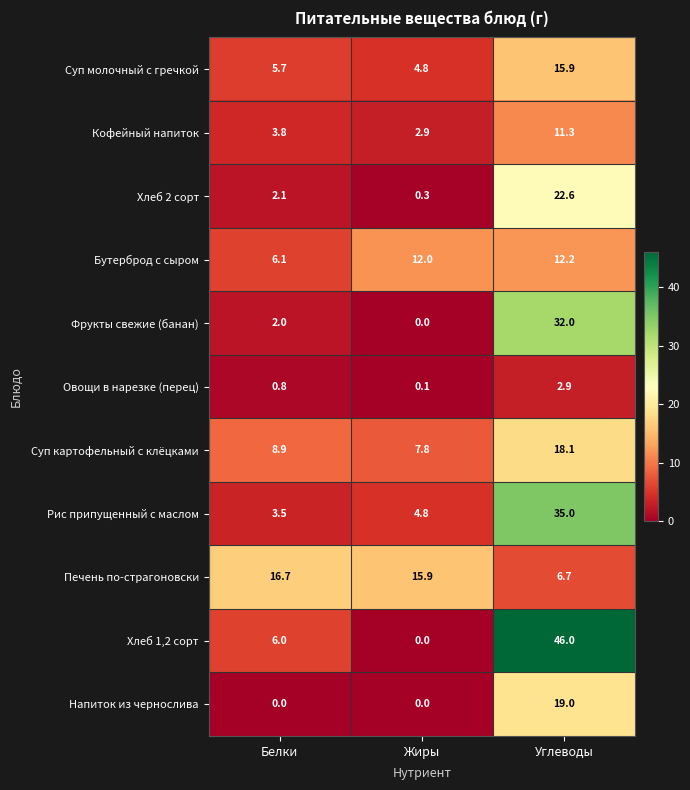

Which series has the widest spread of values?

Хлеб 1,2 сорт